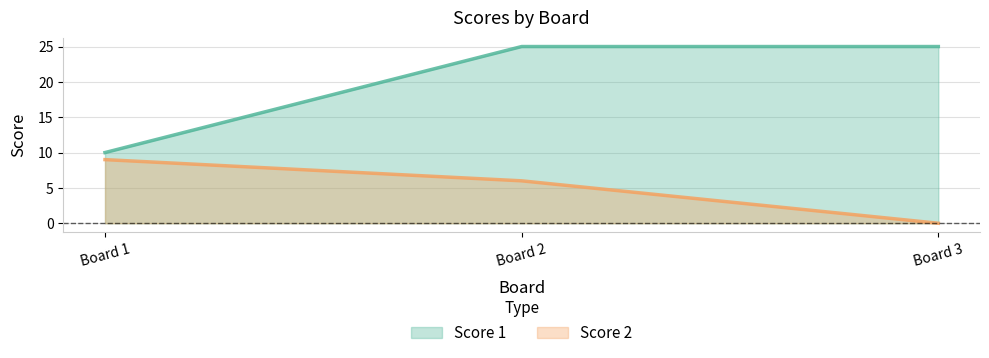

Between Board 1 and Board 3, which series saw the biggest shift?

Score 1